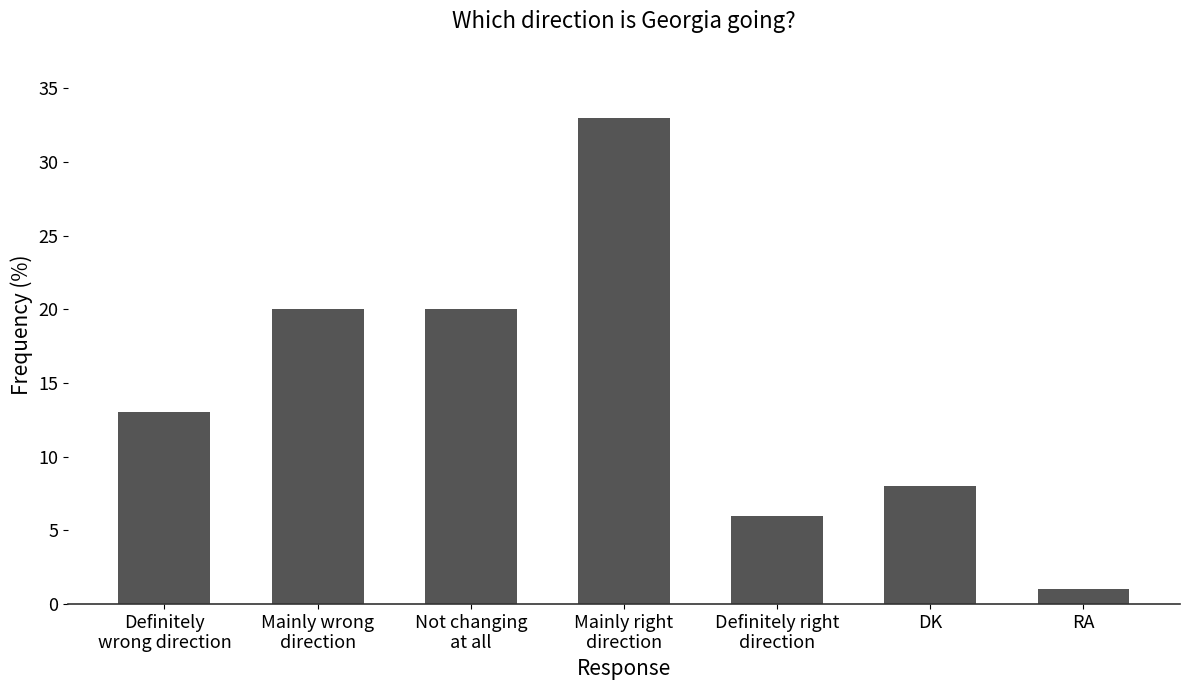

How many categories are shown in the chart?

7